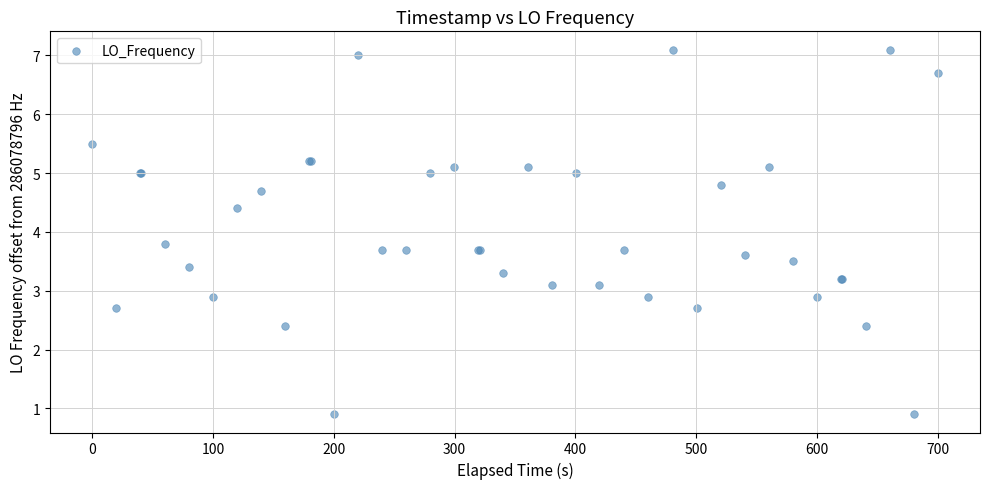

What Y value in the scatter plot is closest to 4?

3.8